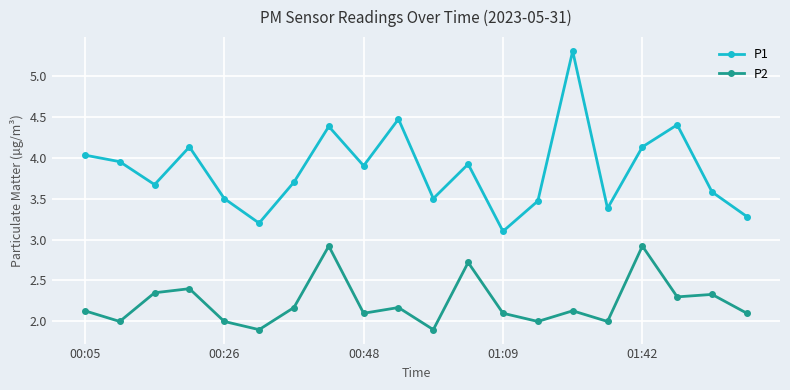

What is the value of the P1 point at the 7th from the left?

3.7